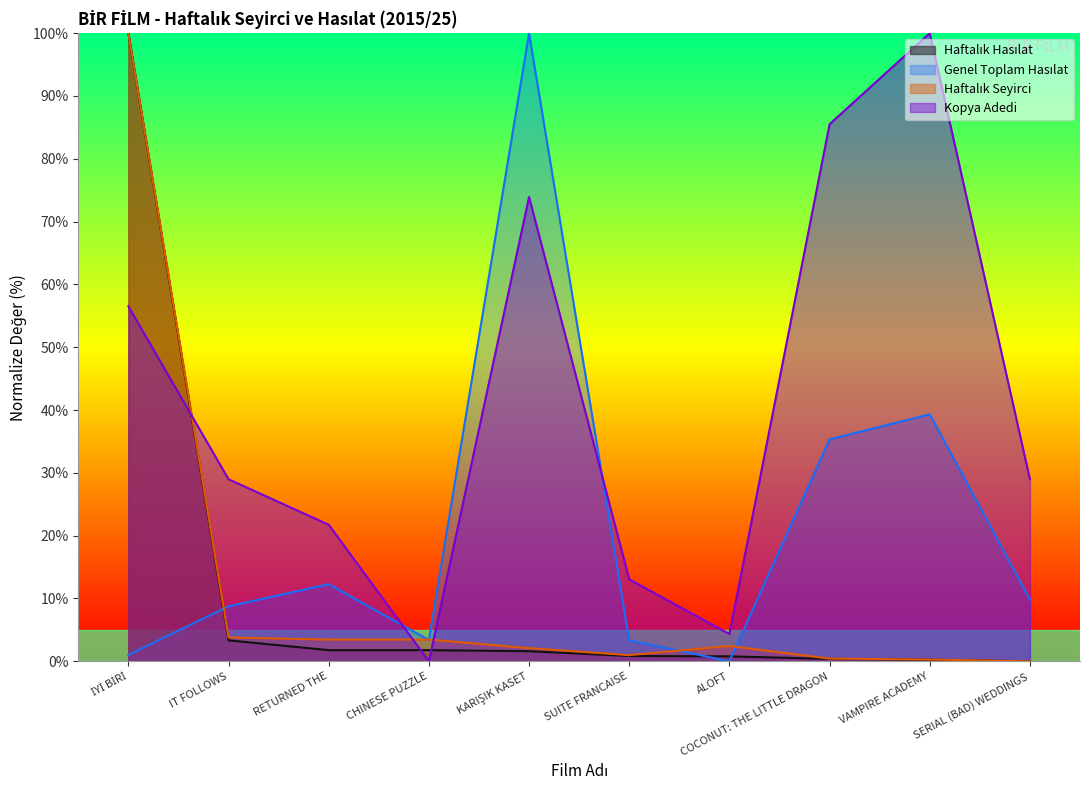

Between SUITE FRANCAISE and SERIAL (BAD) WEDDINGS, which series saw the biggest shift?

Kopya Adedi